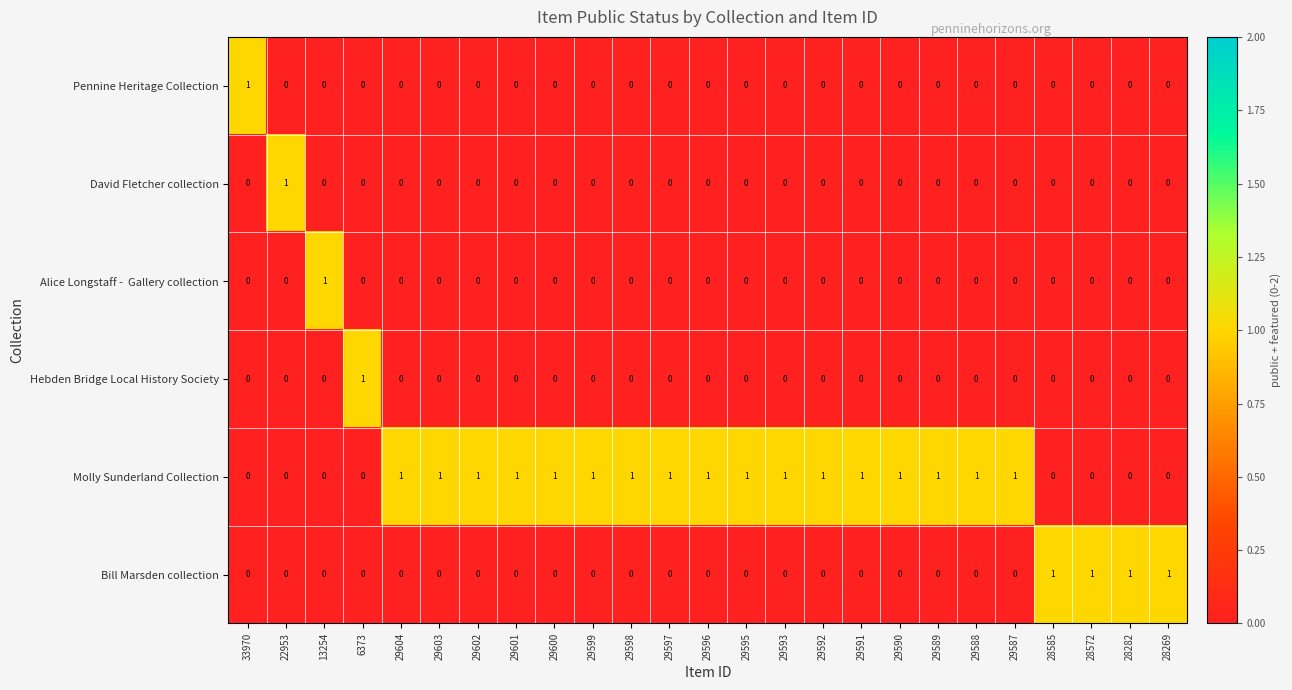

Which series has the largest total across all categories?

Molly Sunderland Collection